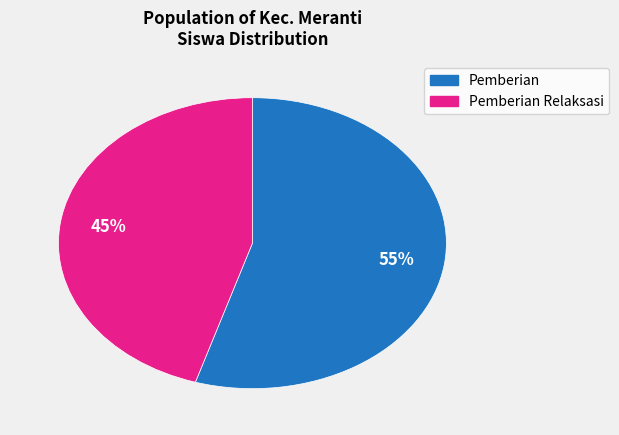

How many segments does this pie chart have?

2